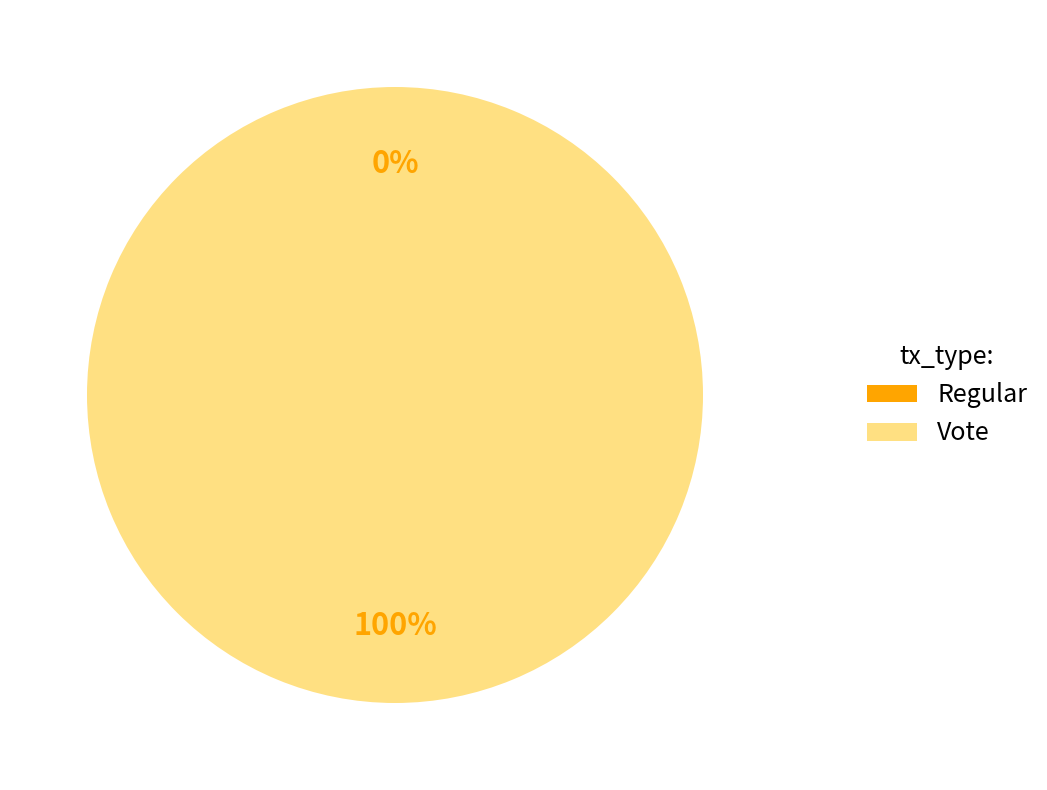

Which slice is the largest?

Vote